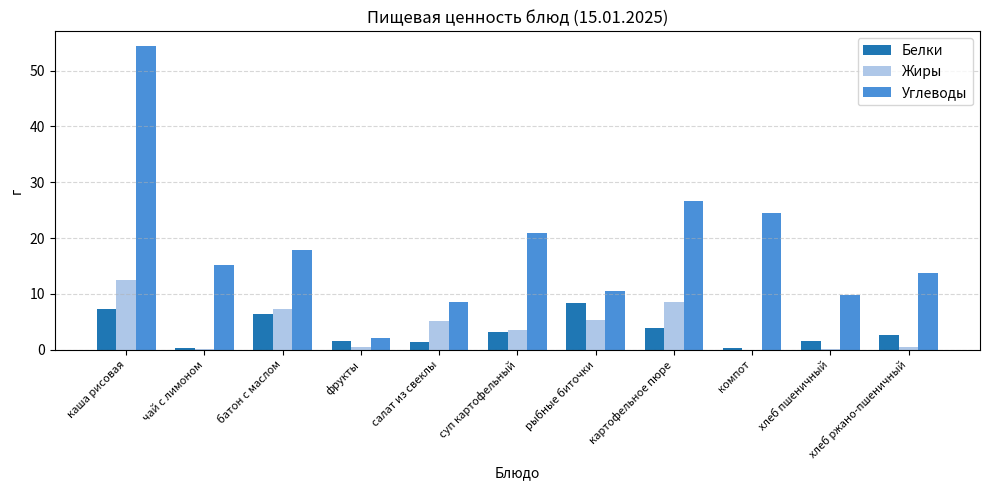

What is the sum of all Белки values?

36.8